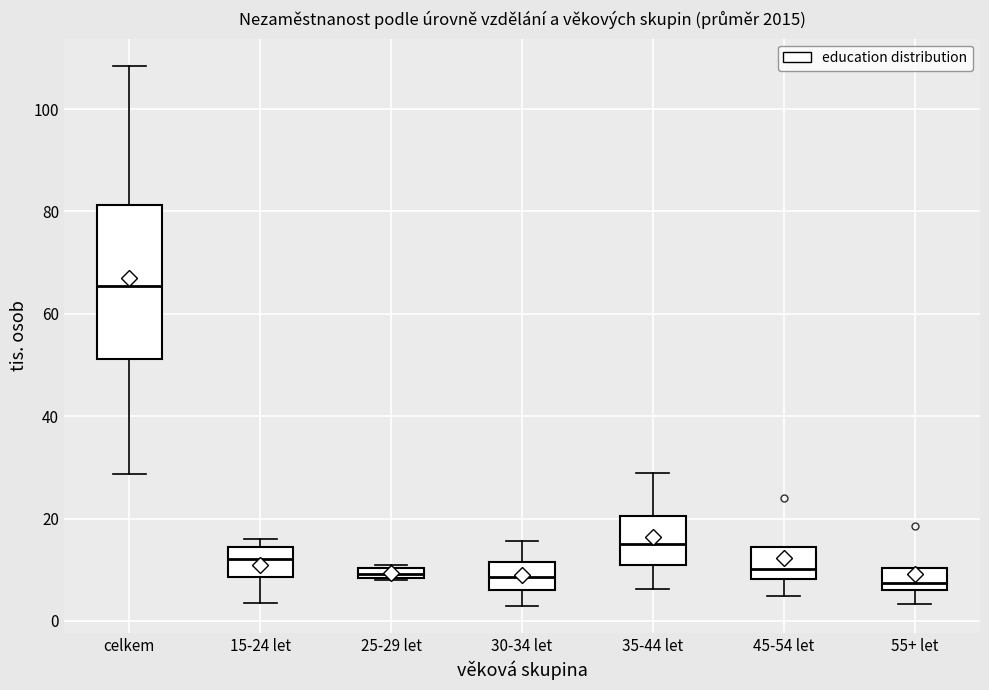

Comparing the boxes themselves (not the whiskers), which one is the tallest?

celkem